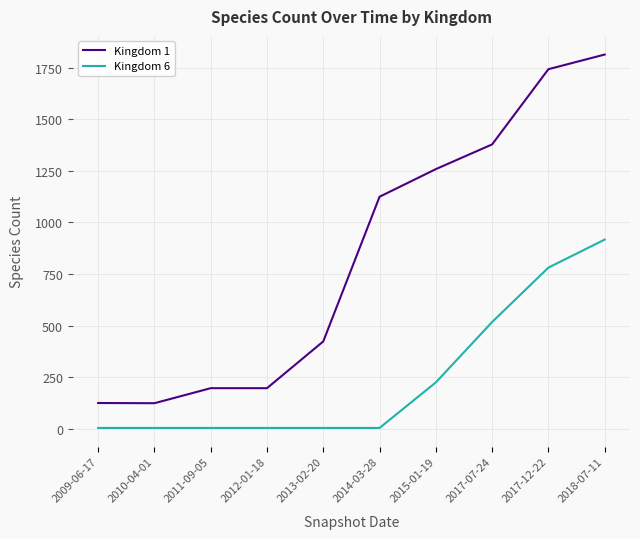

Which series has the widest spread of values?

Kingdom 1